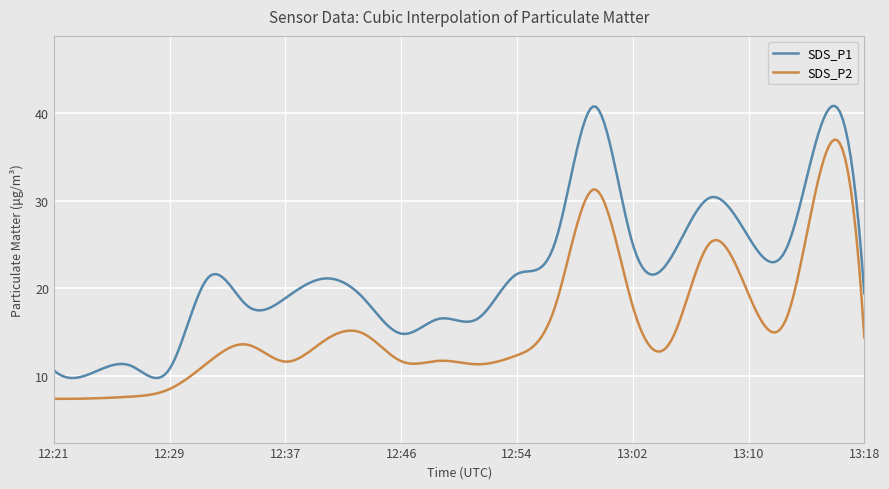

Which series has the largest total across all categories?

SDS_P1